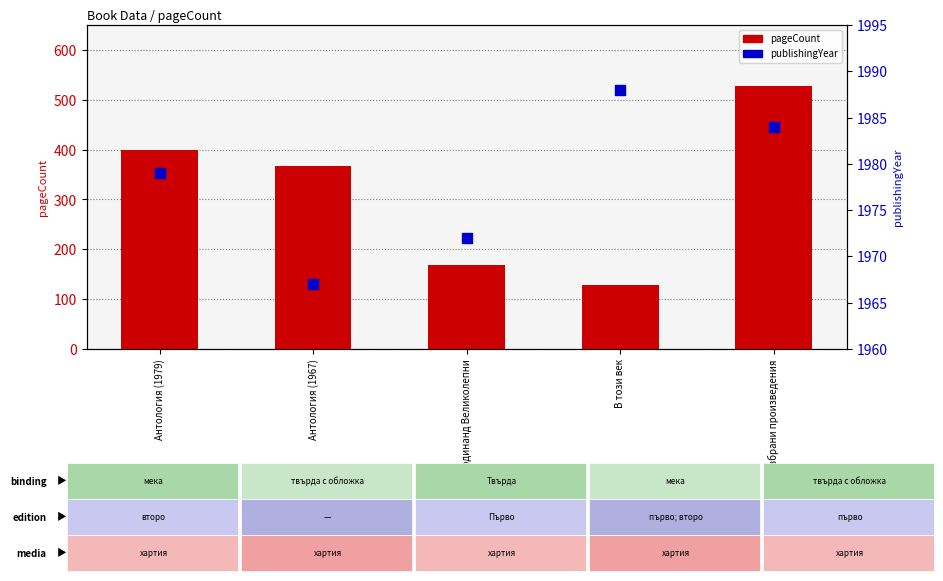

Is the value of pageCount at Антология (1967) greater than the value of publishingYear at Избрани произведения?

No